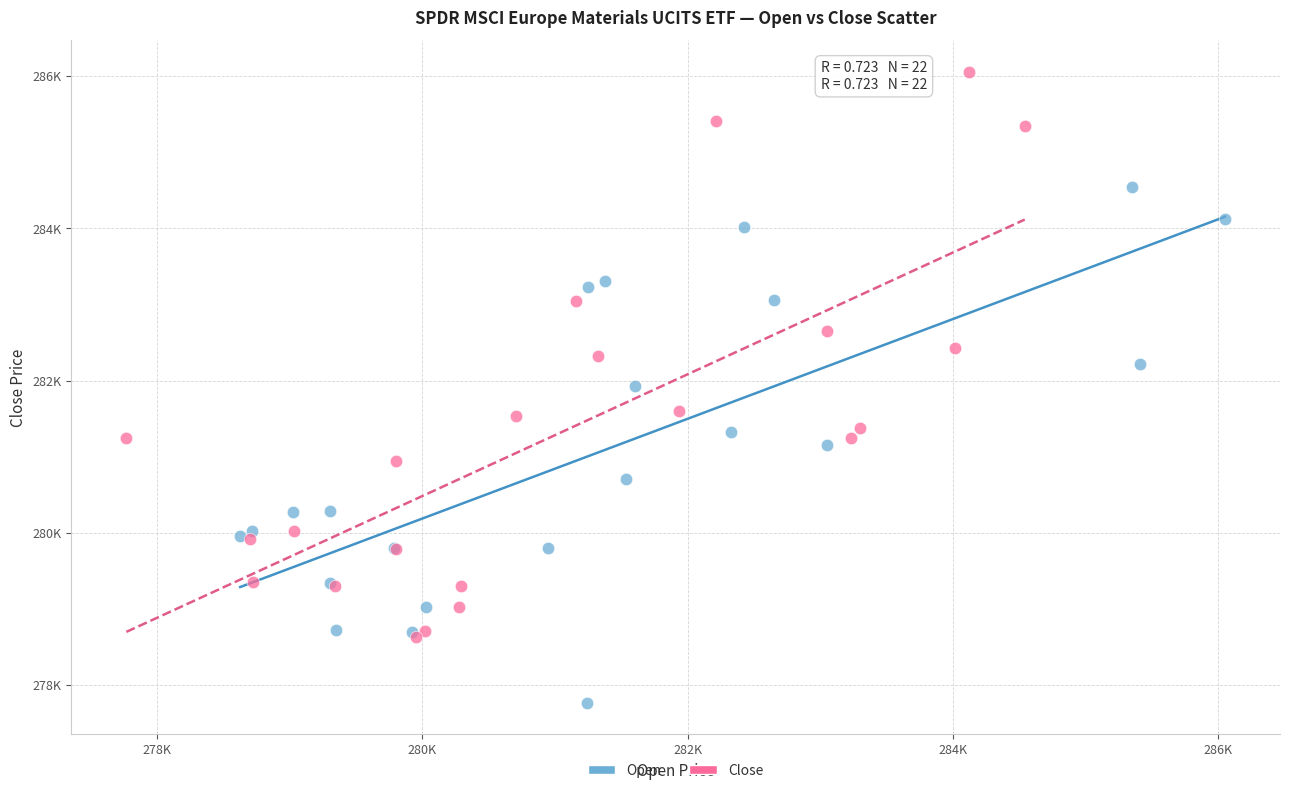

Which series reaches the maximum Y coordinate?

Close